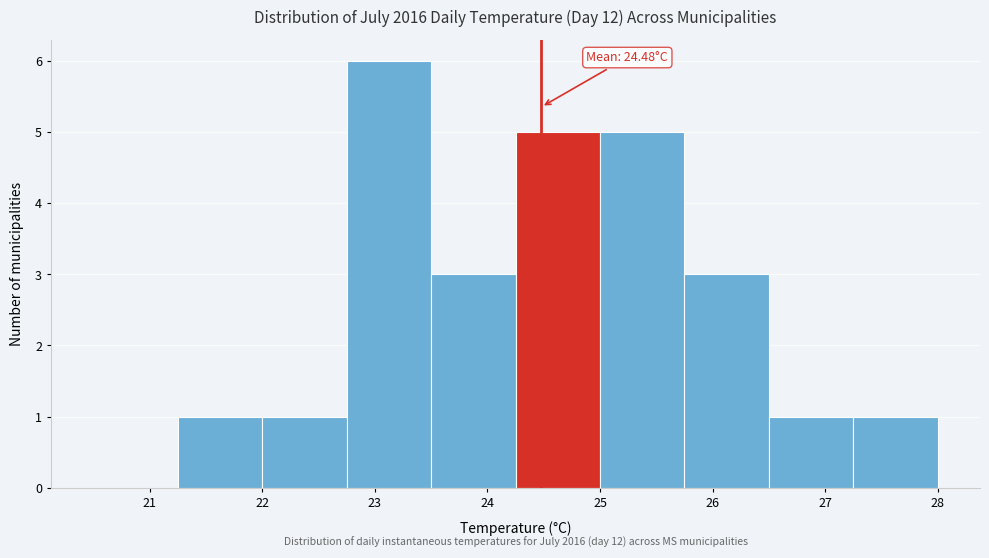

Which range on the x-axis has the tallest bar?

22.75 to 23.50